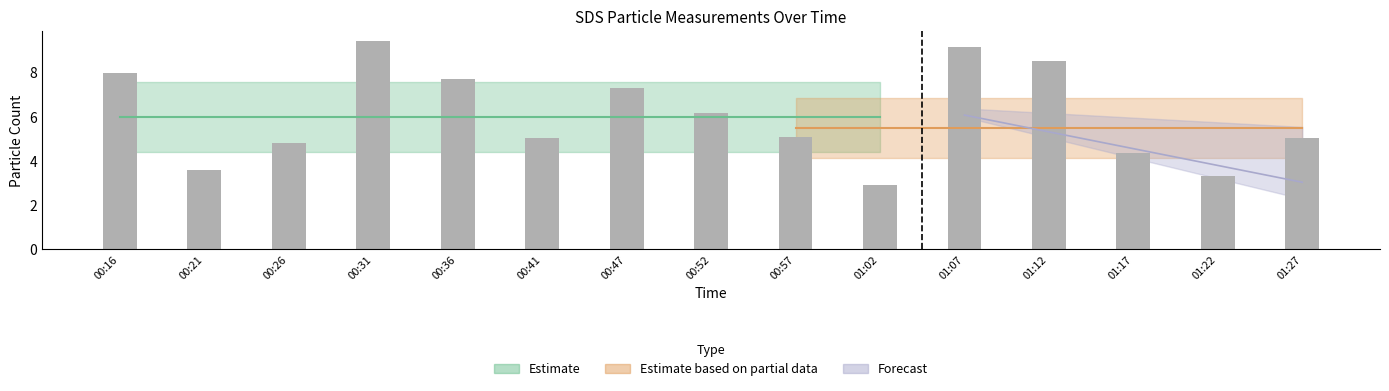

What is the label of the 6th bar from the right?

01:02